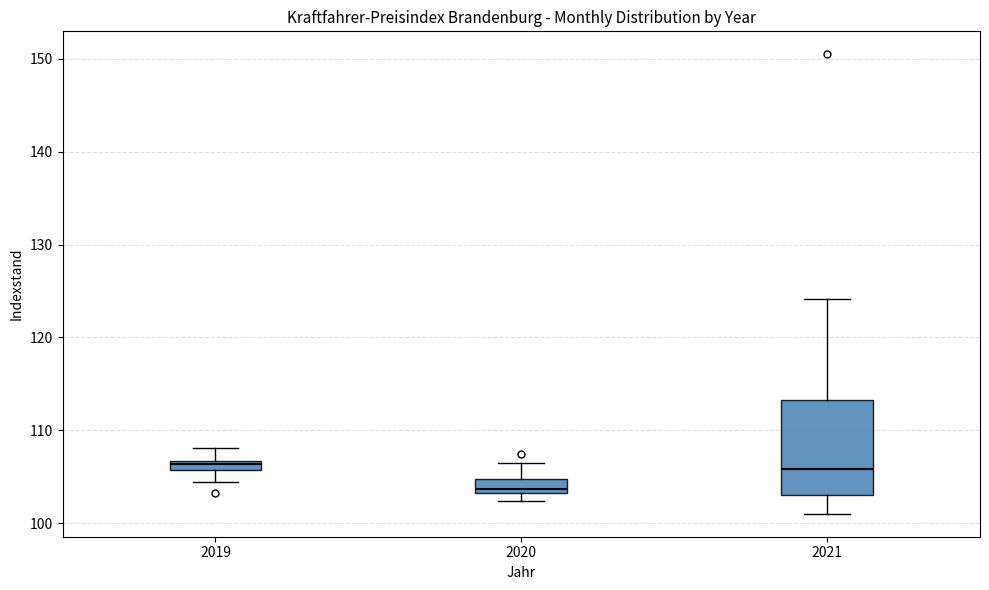

Where is the upper edge of the box at x = 2020 on the y-axis? The values are not printed on the chart, so give them approximately, as read against the axis.

105